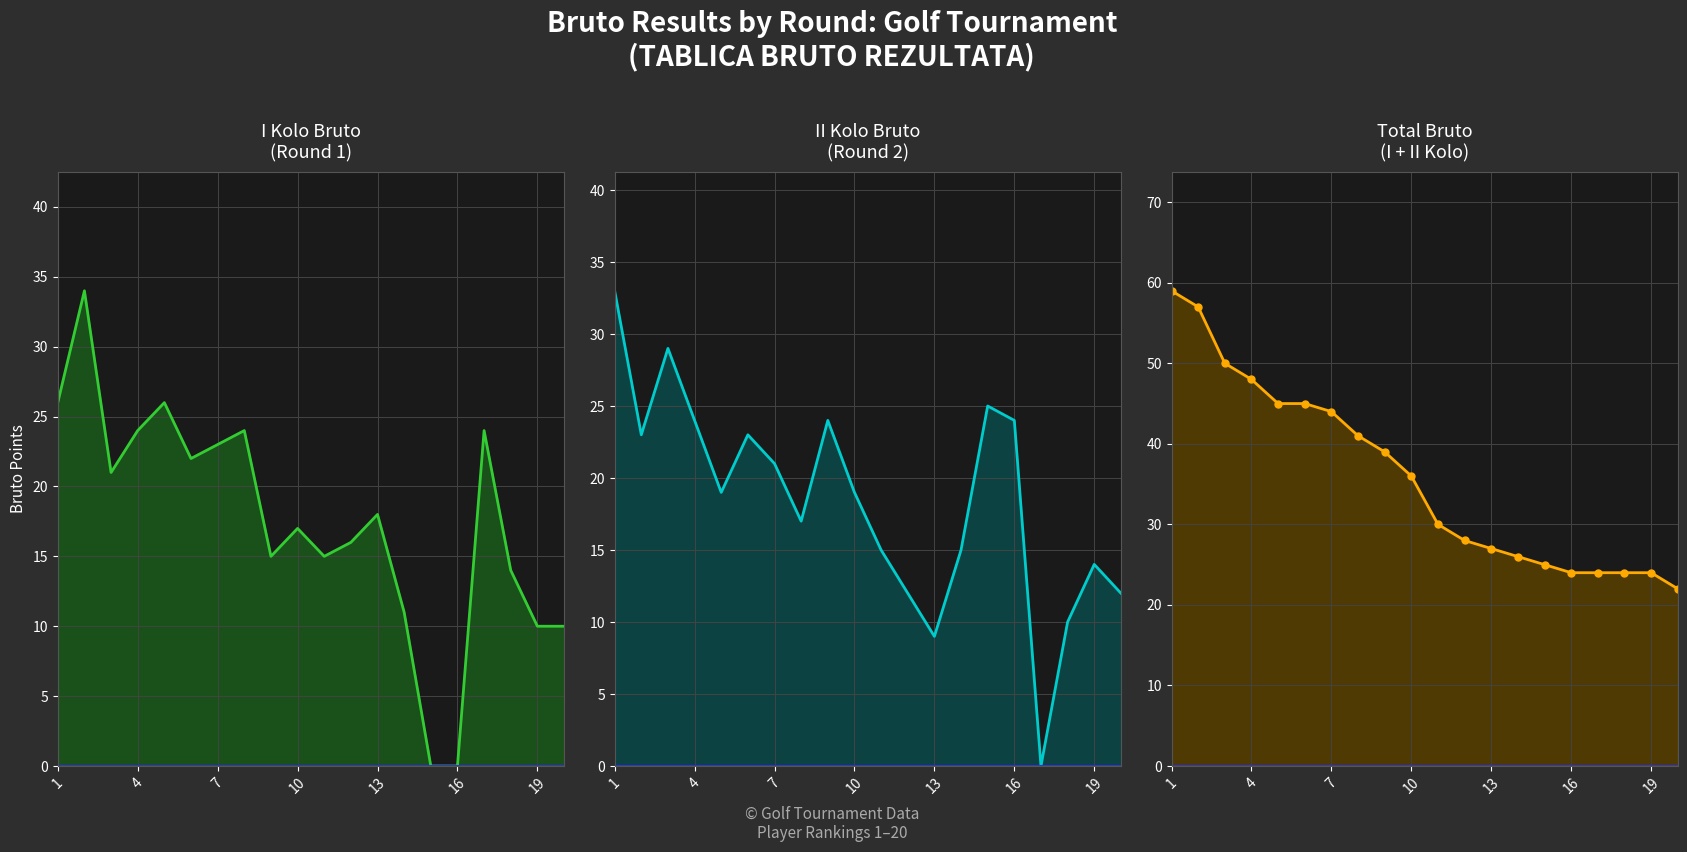

Which series has the largest range (max minus min)?

Total Bruto (I+II)